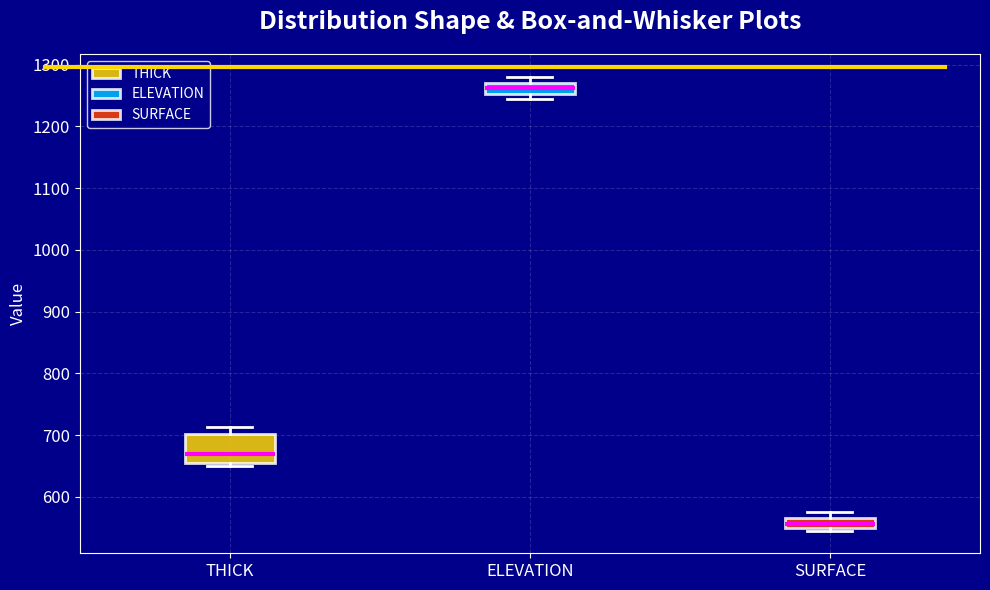

Comparing the boxes themselves (not the whiskers), which one is the tallest?

THICK